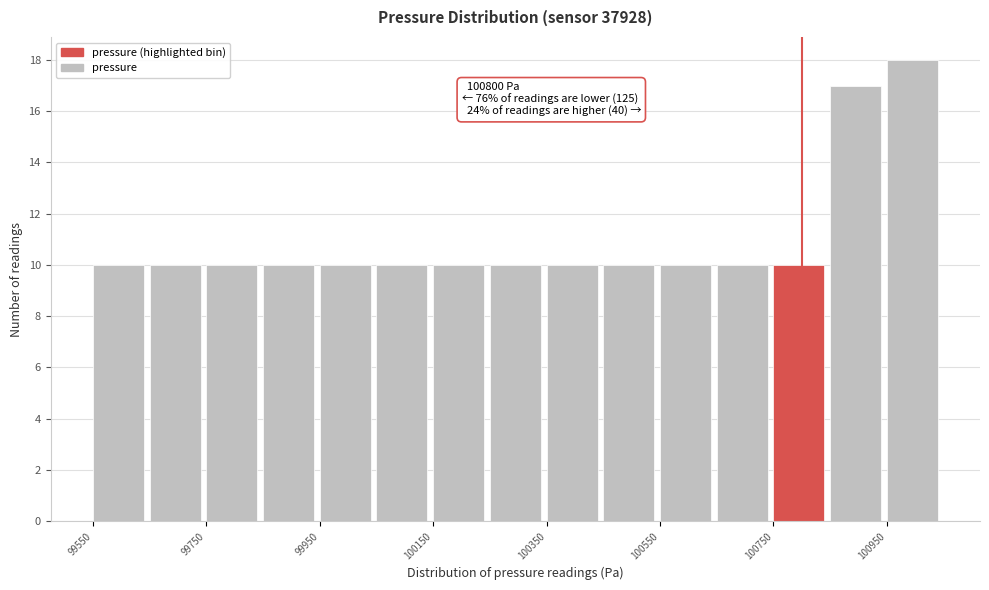

Which range on the x-axis has the tallest bar?

100950 to 101050